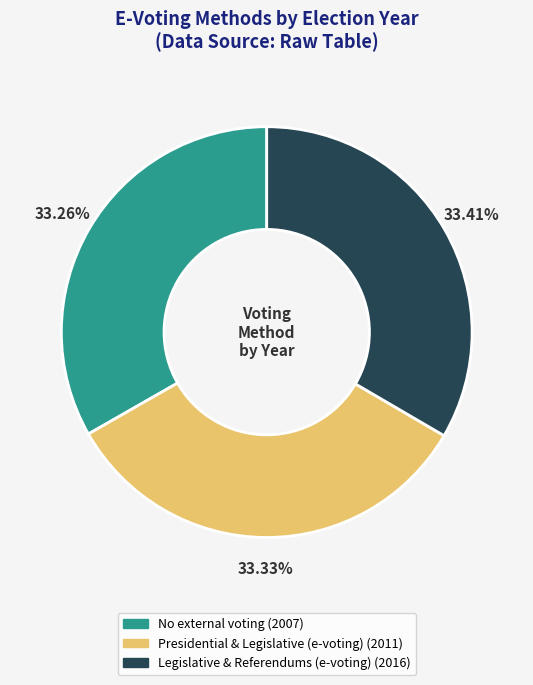

To the nearest percent, what portion does Presidential & Legislative (e-voting) represent?

33%